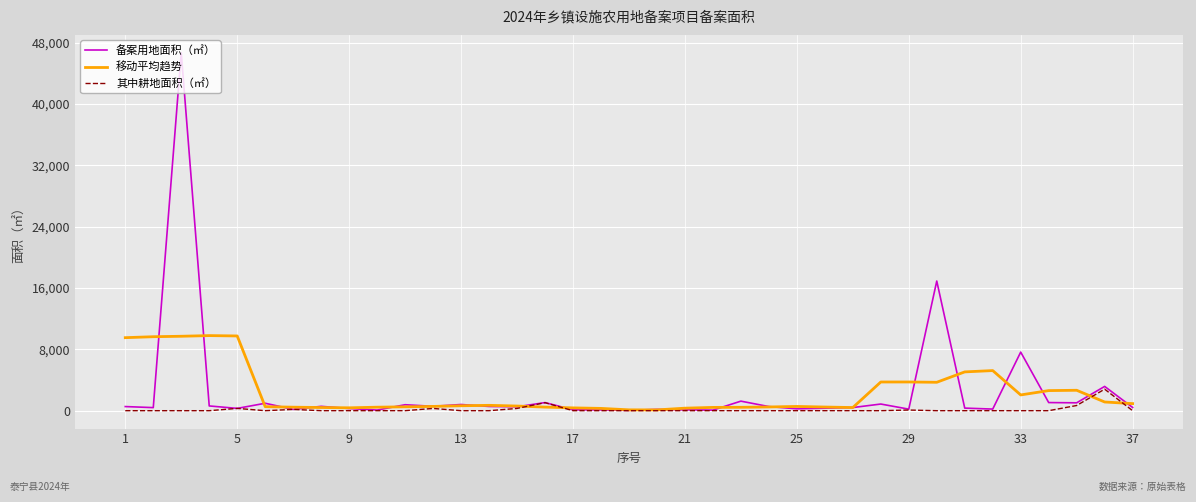

How many lines are shown in the chart?

3